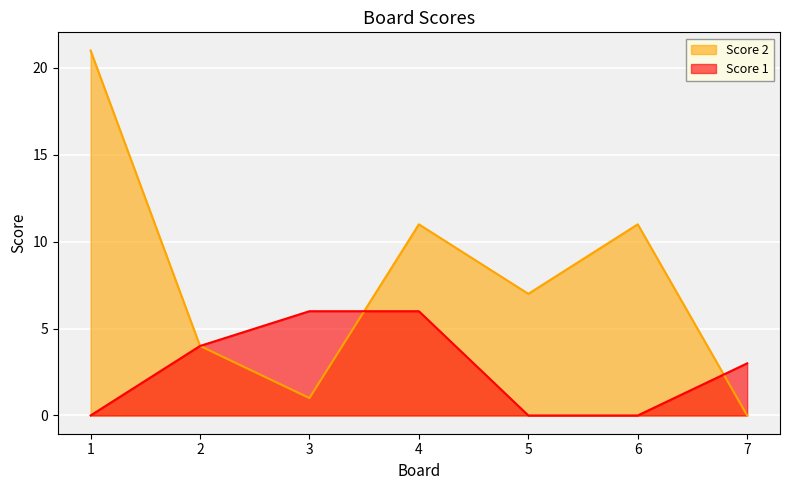

What is the maximum value shown in the chart?

21